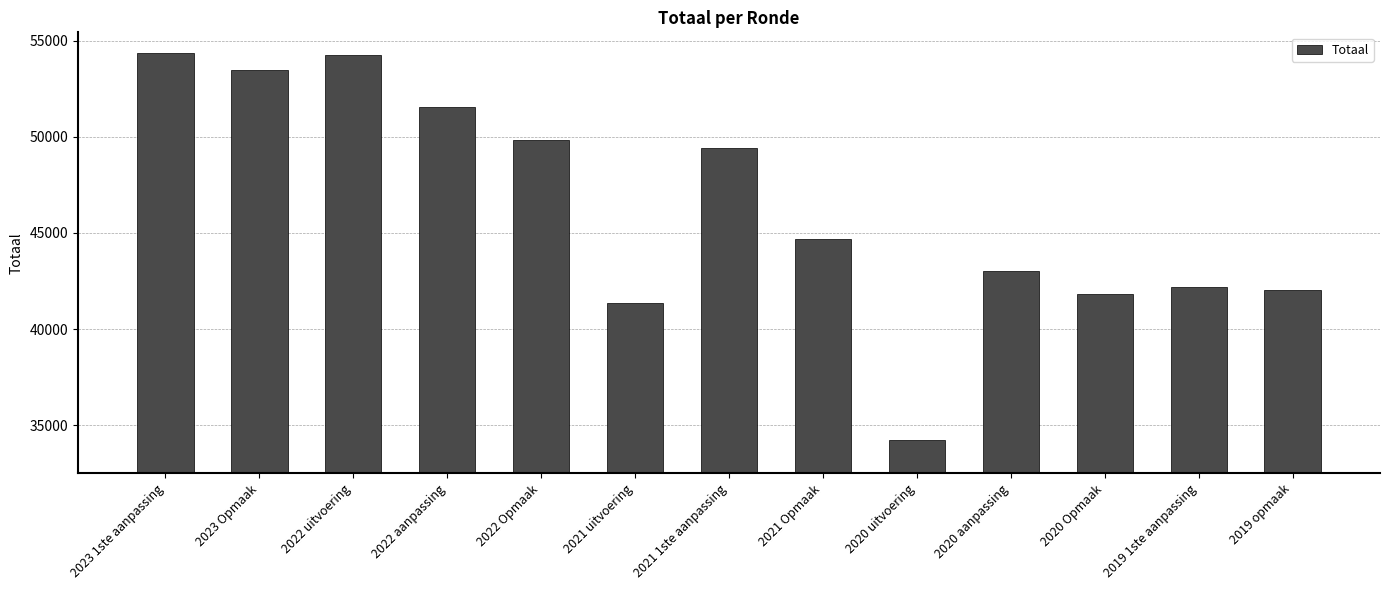

What is the change in value from 2021 Opmaak to 2019 opmaak?

-2686